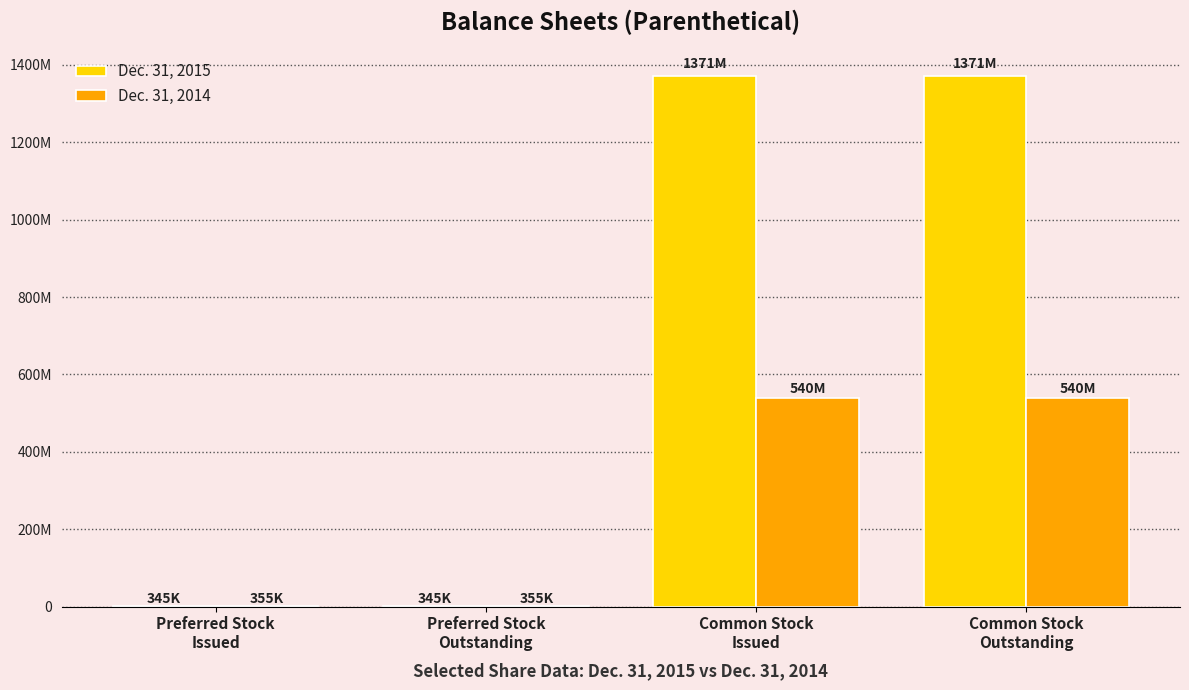

Are the bars horizontal?

No